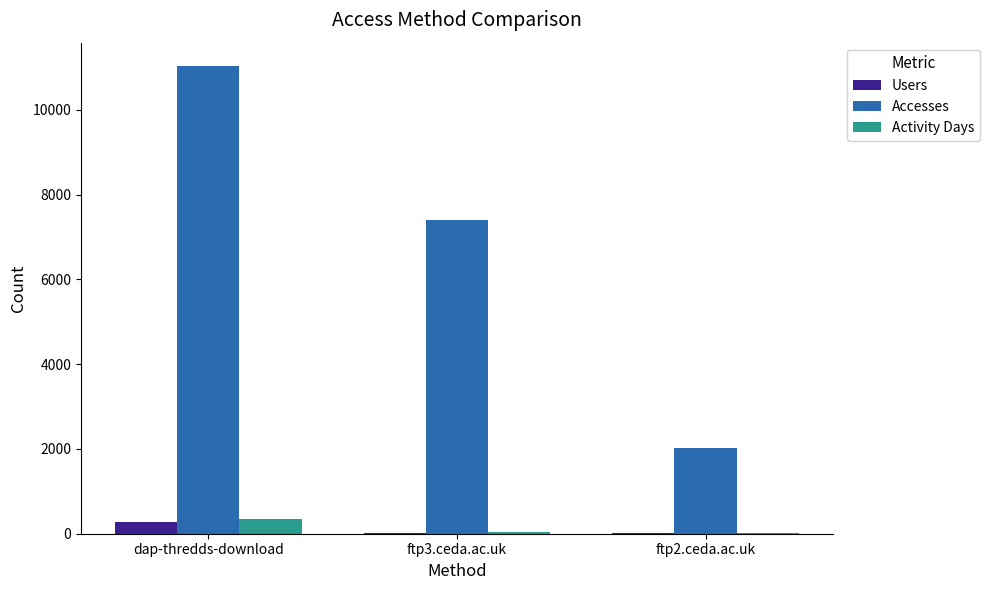

What is the maximum value for Activity Days?

350